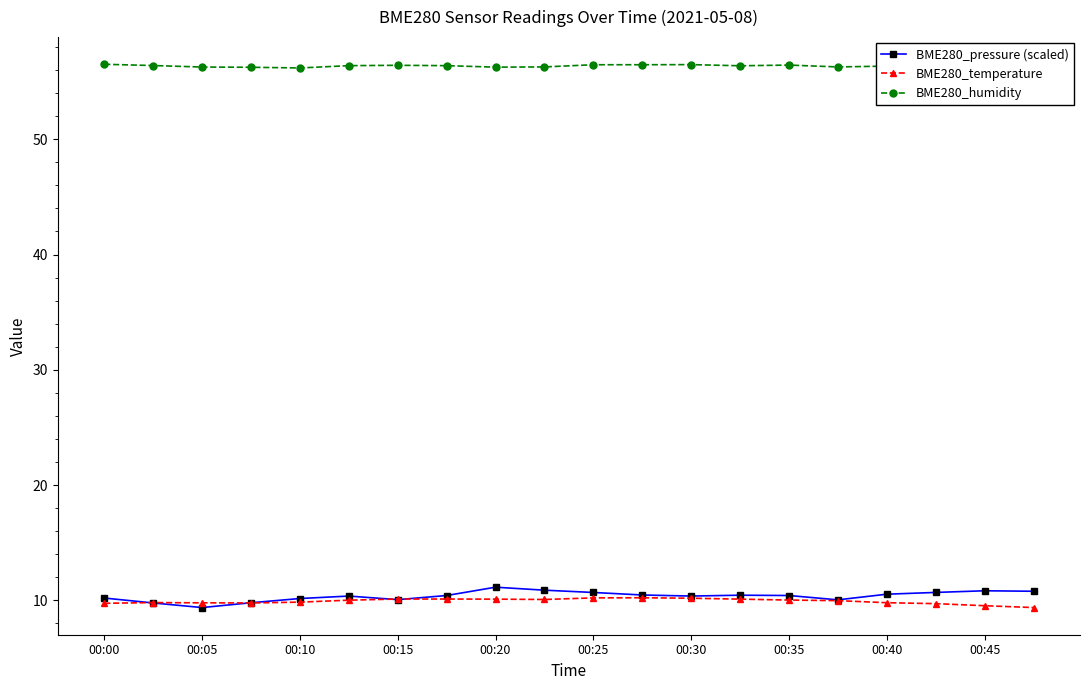

Which series has the largest total across all categories?

BME280_humidity